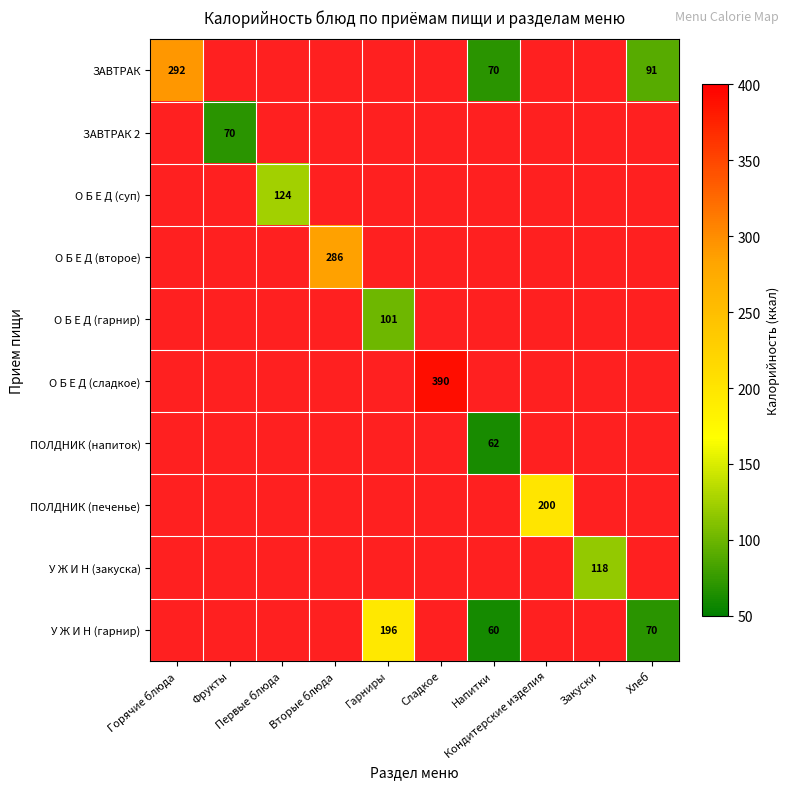

Is the value of У Ж И Н (гарнир) at Фрукты greater than the value of ПОЛДНИК (печенье) at Сладкое?

No